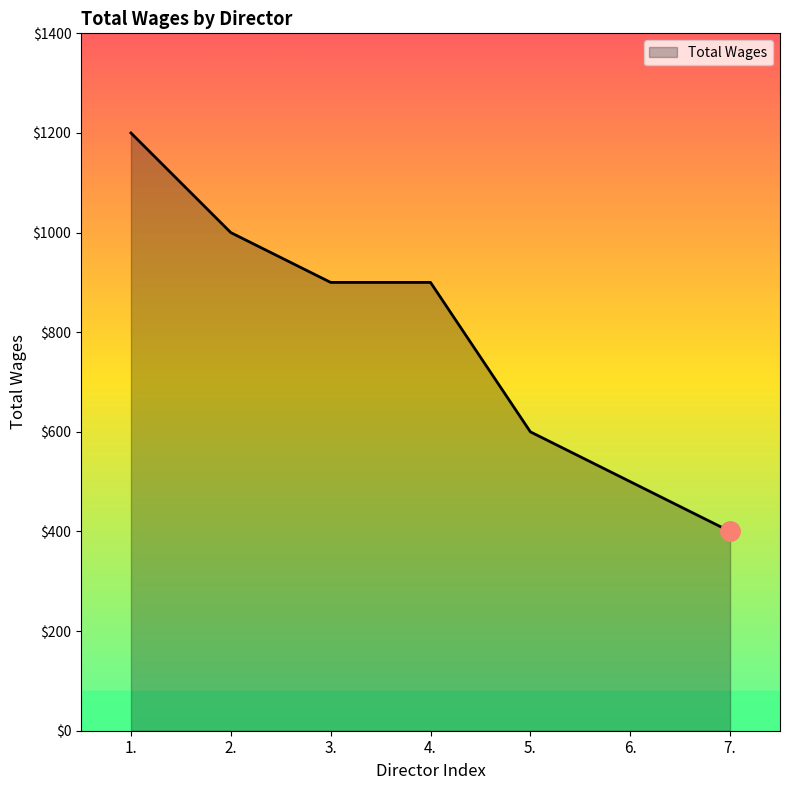

What is the change in value from 3. to 5.?

-300